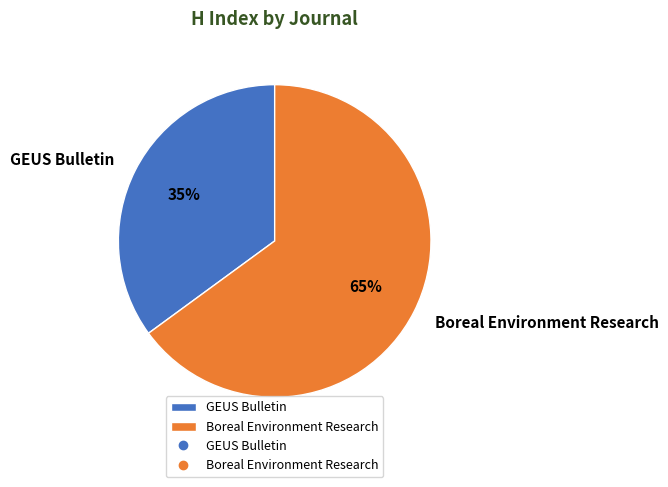

Combined, do Boreal Environment Research and GEUS Bulletin account for over 50%?

Yes